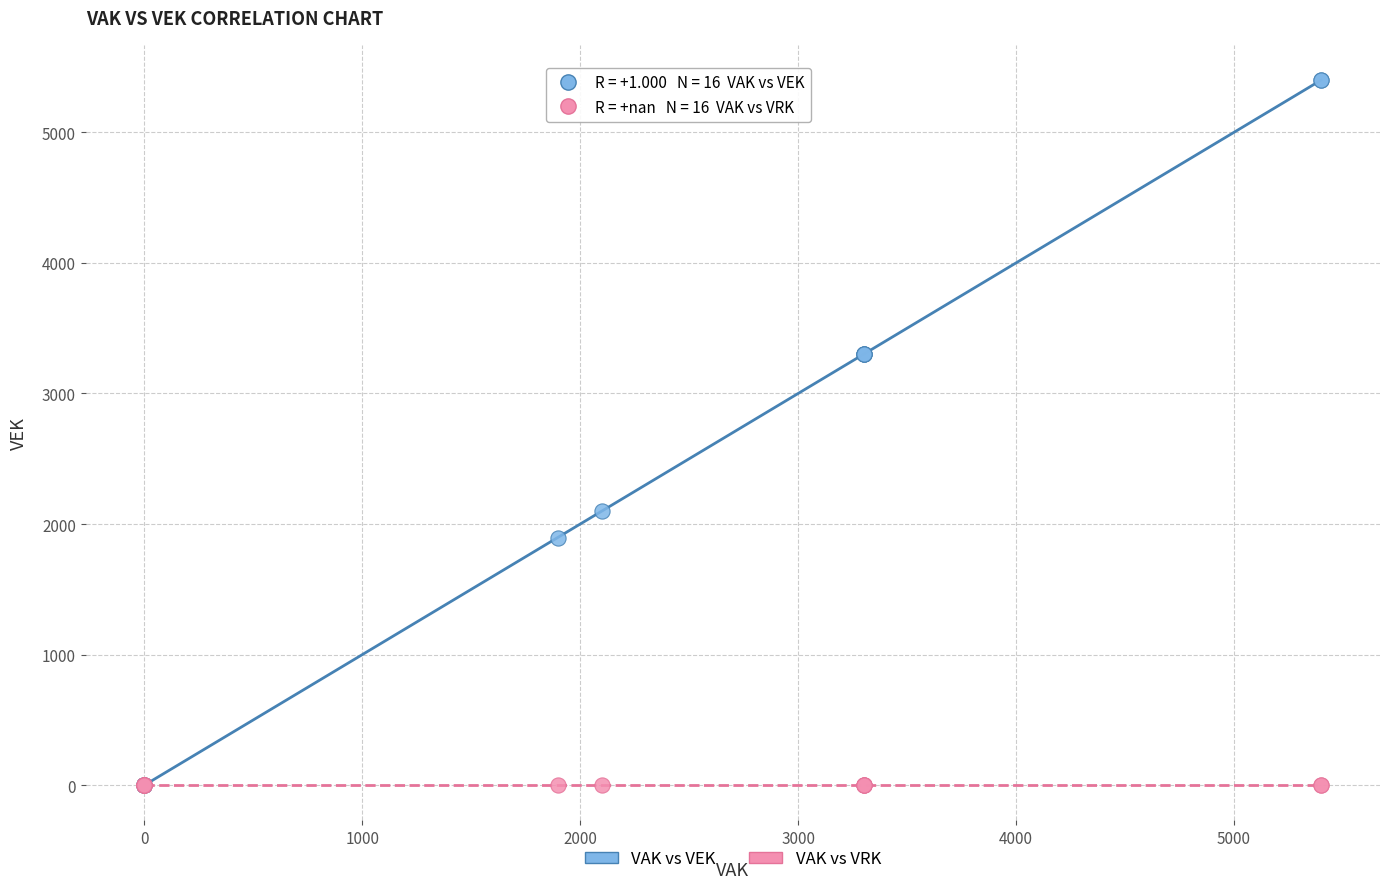

What are all the series names shown in the legend?

VAK vs VEK, VAK vs VRK